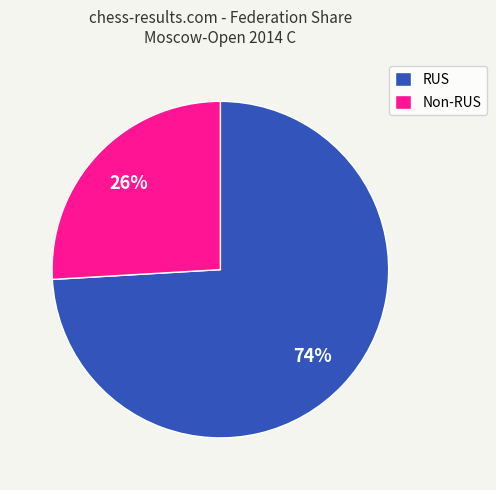

Combined, do RUS and Non-RUS account for over 50%?

Yes